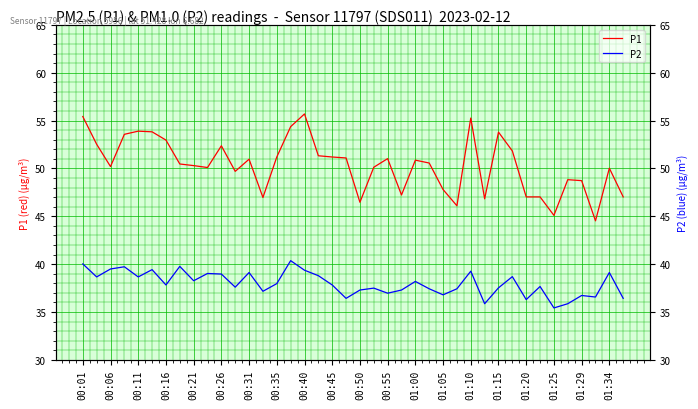

Is it true that P2 equals 50.1 at 23?

False